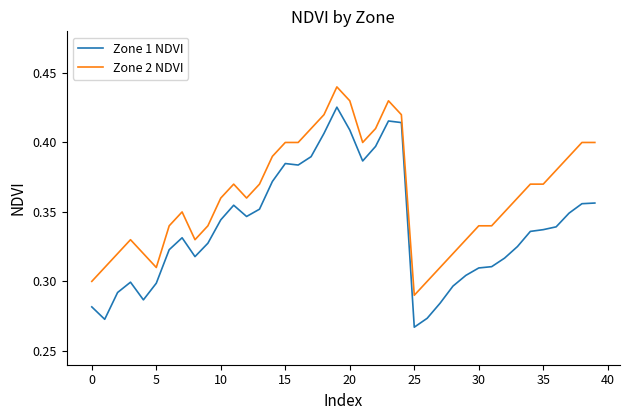

Does the chart display data point markers on the line(s)?

No